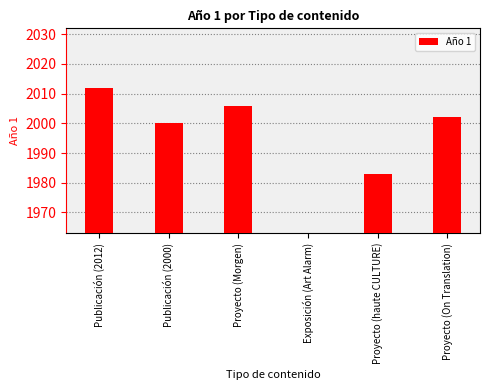

What is the sum of all values?

10003